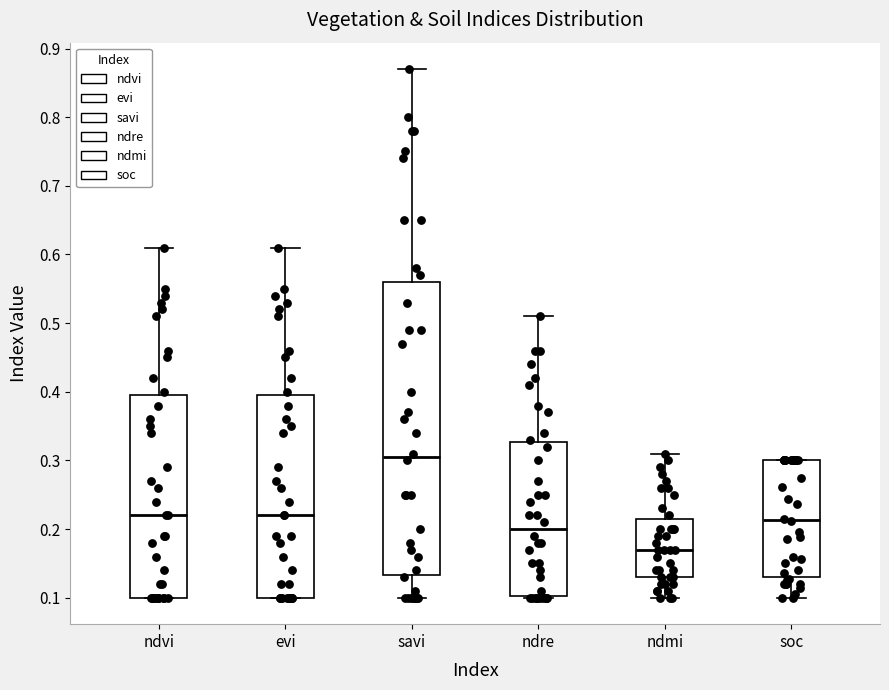

Which box has the highest median line?

savi